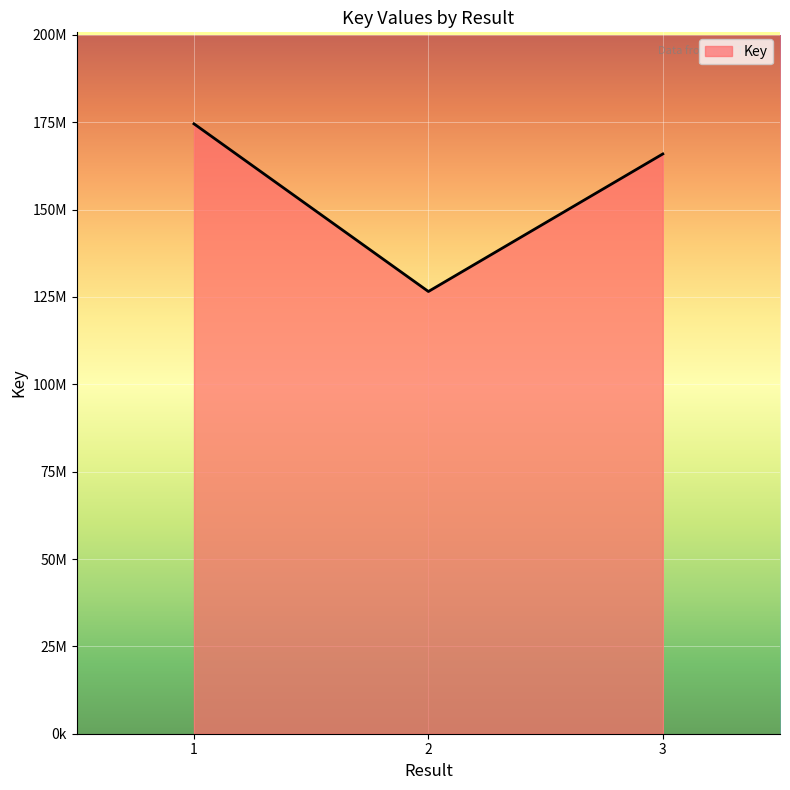

What is the average value?

155670929